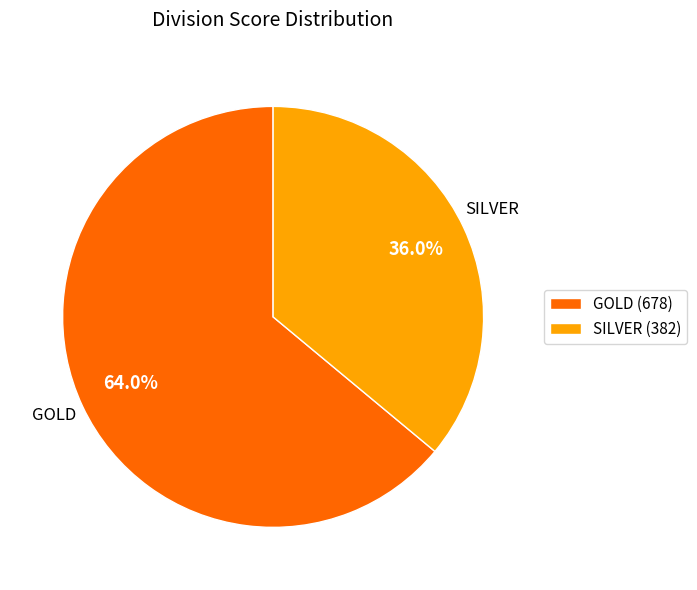

Which has a higher value, GOLD (678) or SILVER (382)?

GOLD (678)